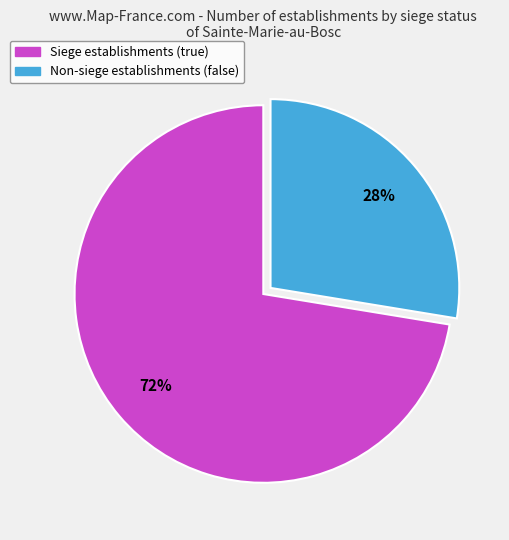

Approximately how many times larger is the value at Non-siege establishments (false) compared to Siege establishments (true)?

0.4